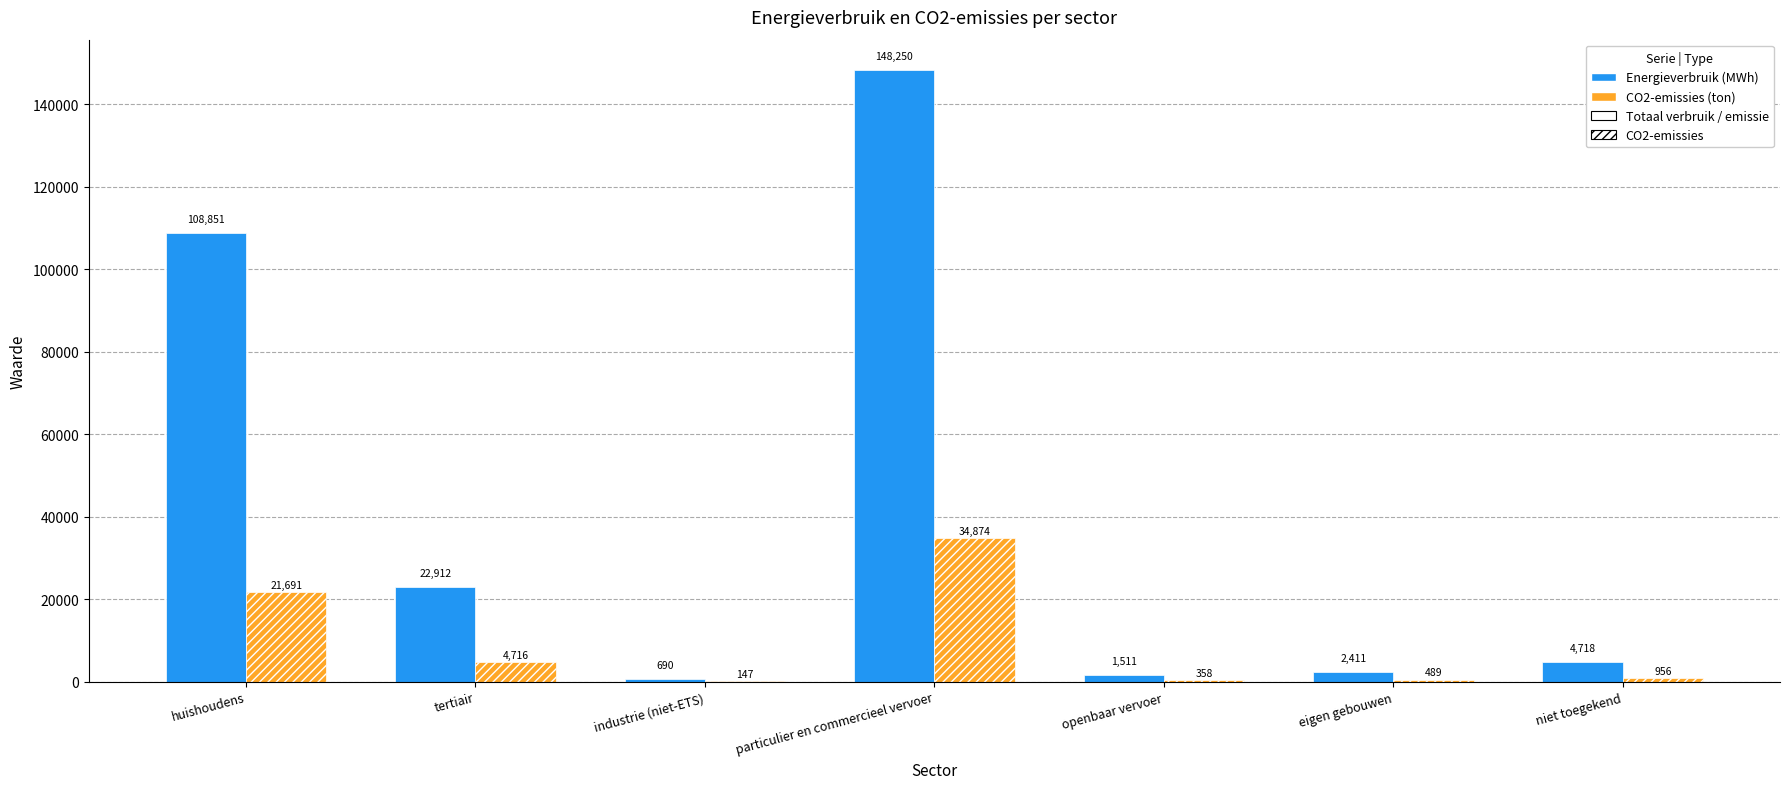

Which series has the largest range (max minus min)?

Energieverbruik (MWh)